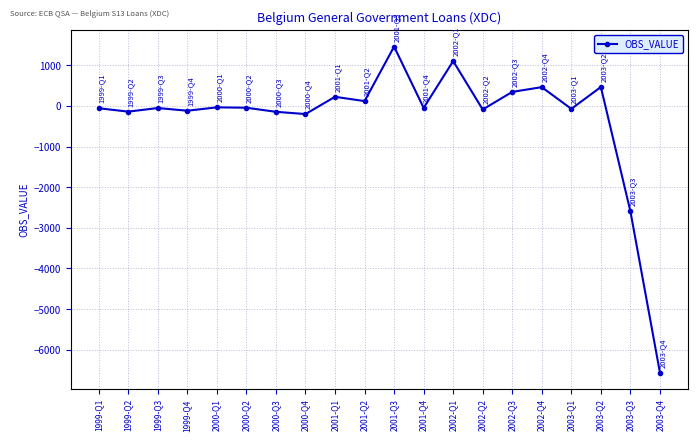

Which label corresponds to the smallest value in the chart?

2003-Q4